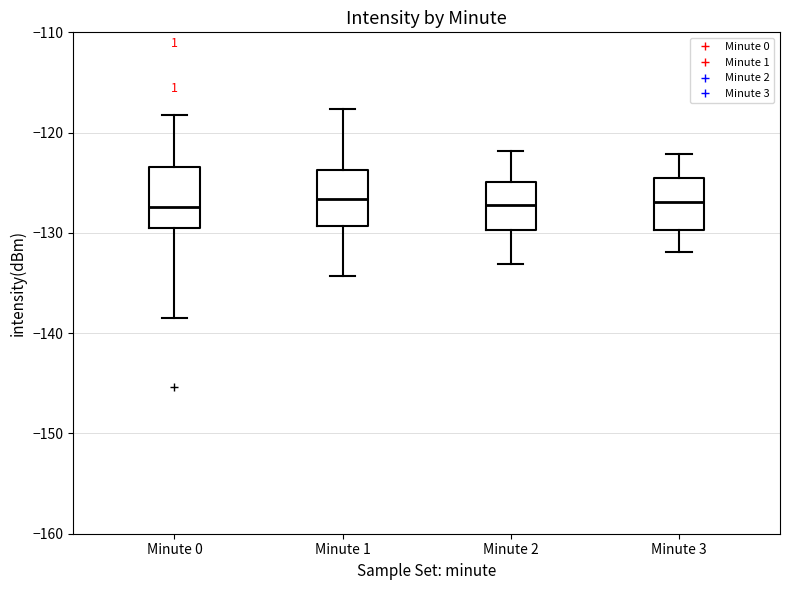

Reading left to right, transcribe this box plot: for each box, give where its median line is, the range the box spans, and where its two whiskers end, as read against the y-axis. The values are not printed on the chart, so give them approximately, as read against the axis.

Minute 0: median -127, box -130 to -123, whiskers -139 to -118
Minute 1: median -127, box -129 to -124, whiskers -134 to -118
Minute 2: median -127, box -130 to -125, whiskers -133 to -122
Minute 3: median -127, box -130 to -125, whiskers -132 to -122